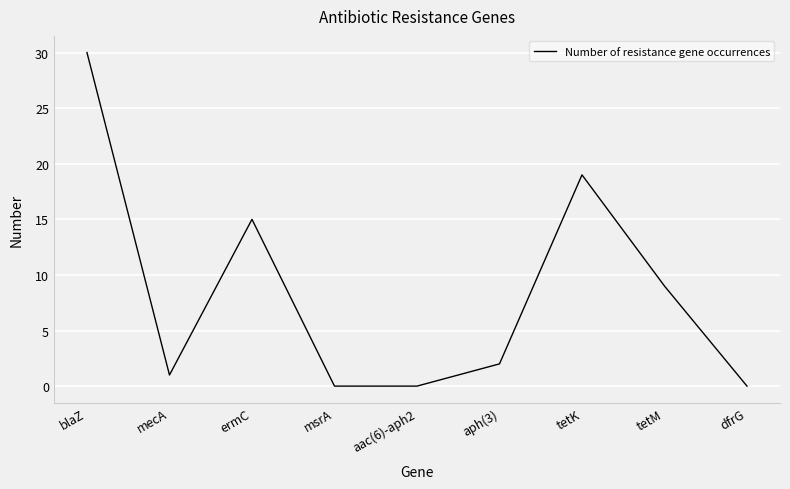

Reading right to left, transcribe all the data shown in this chart.

0	9	19	2	0	0	15	1	30